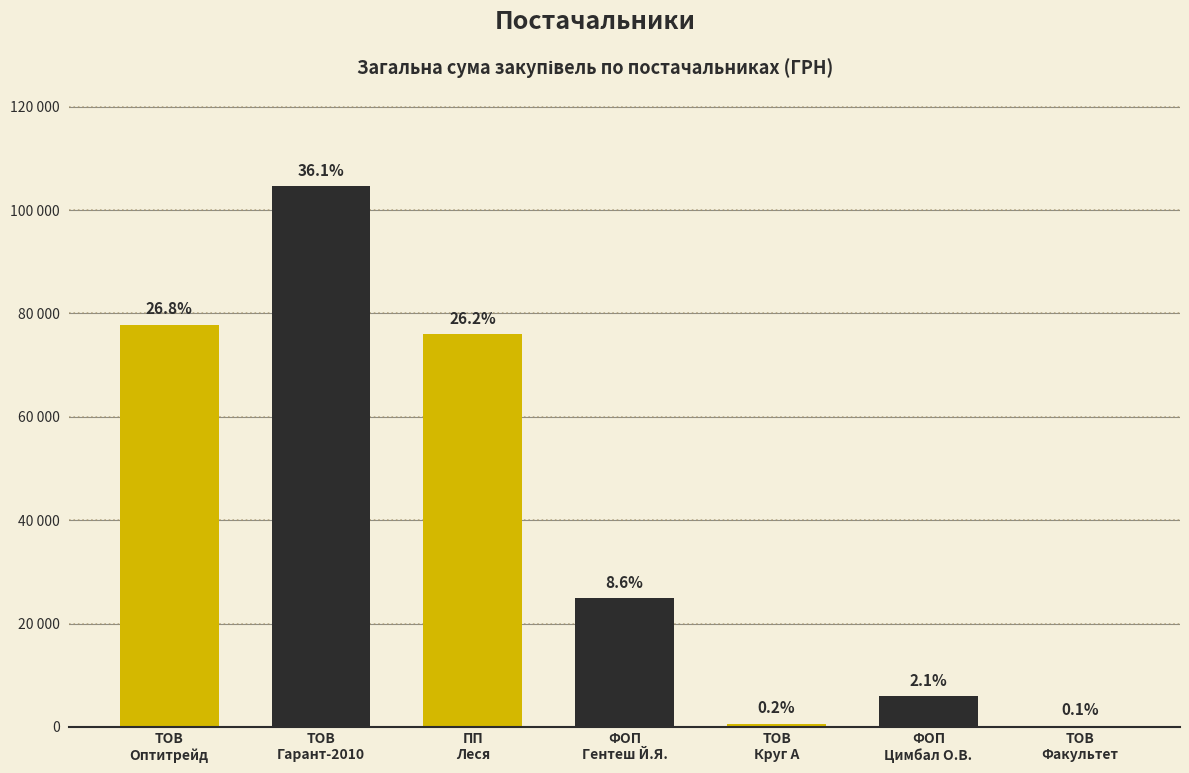

Reading left to right, extract all data points from this chart.

77813.3	104586.3	75965.9	24873.1	668.1	5985.0	215.0